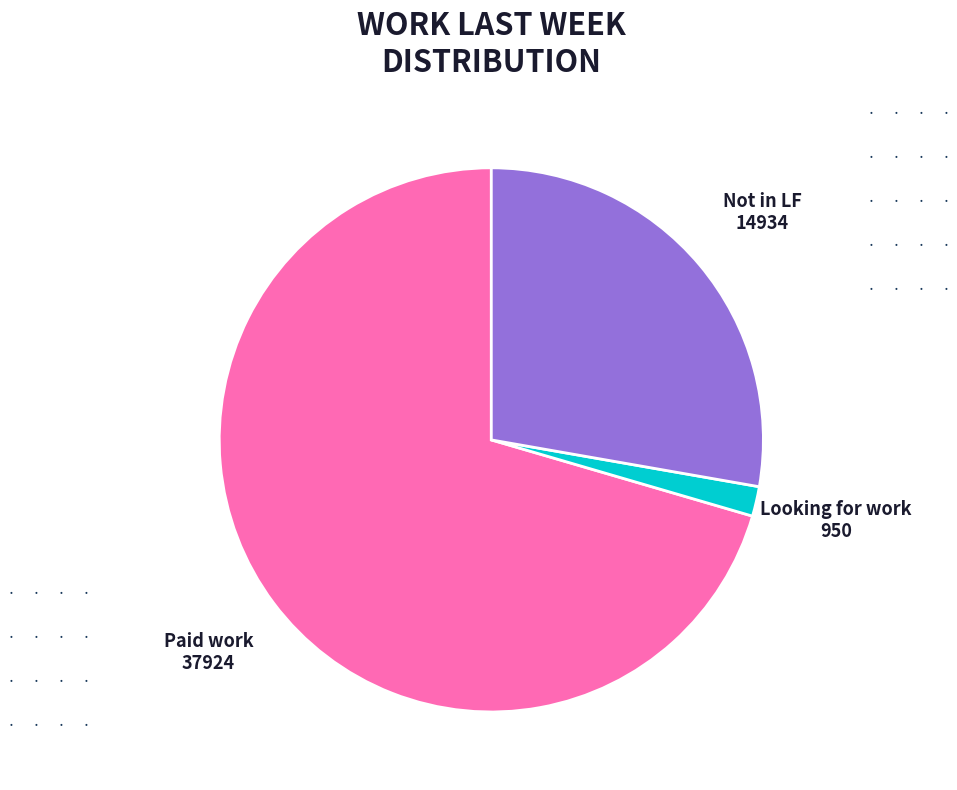

Which has a higher value, Not in LF or Paid work?

Paid work